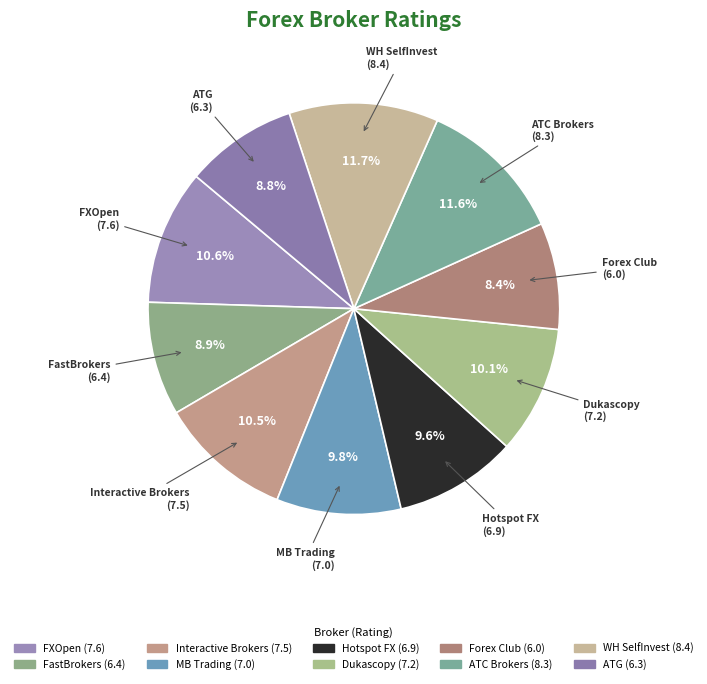

Count the number of slices in the pie.

10